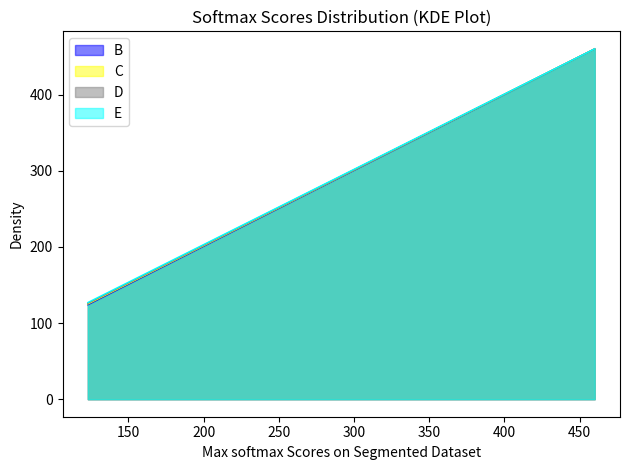

What is the value of the C point at the 1st from the left?

125